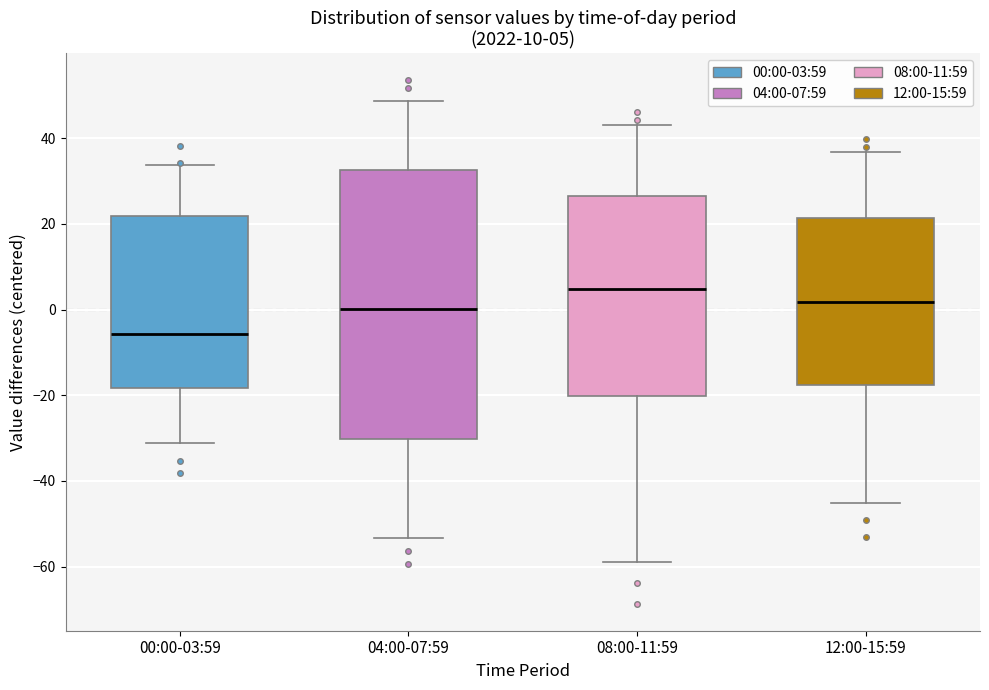

Which box's median line is the highest?

08:00-11:59